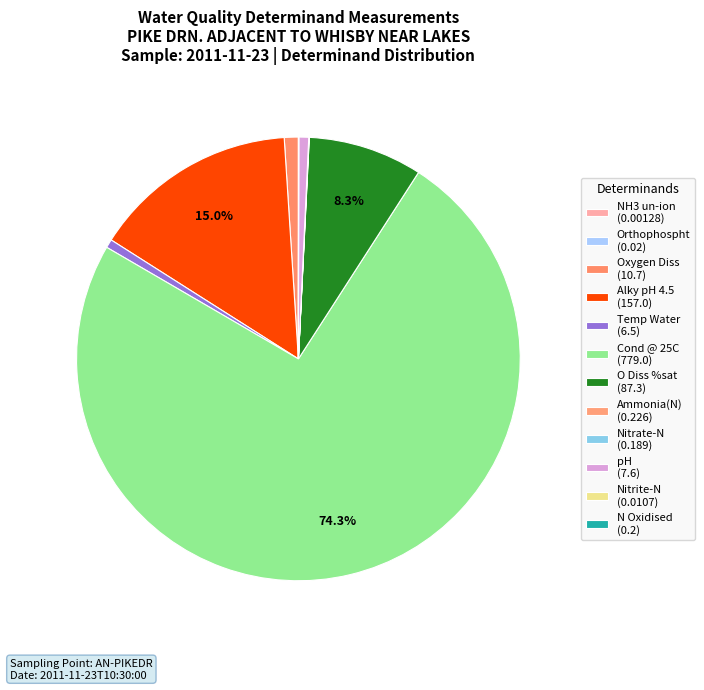

What is the majority slice?

Cond @ 25C